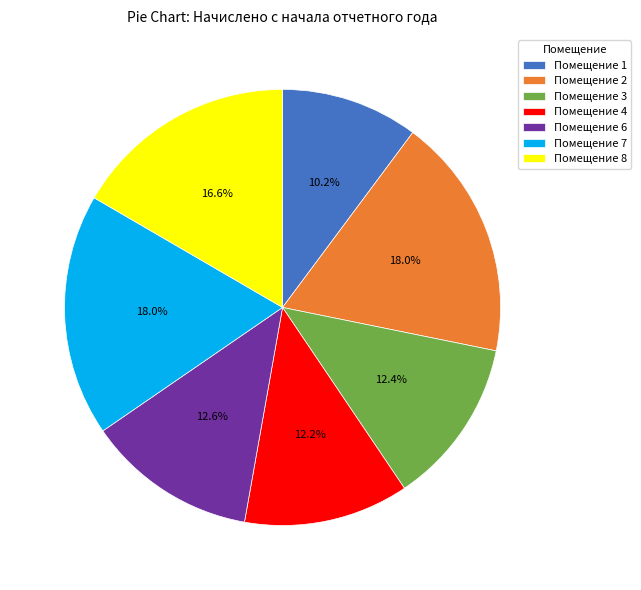

How many slices are in this pie chart?

7